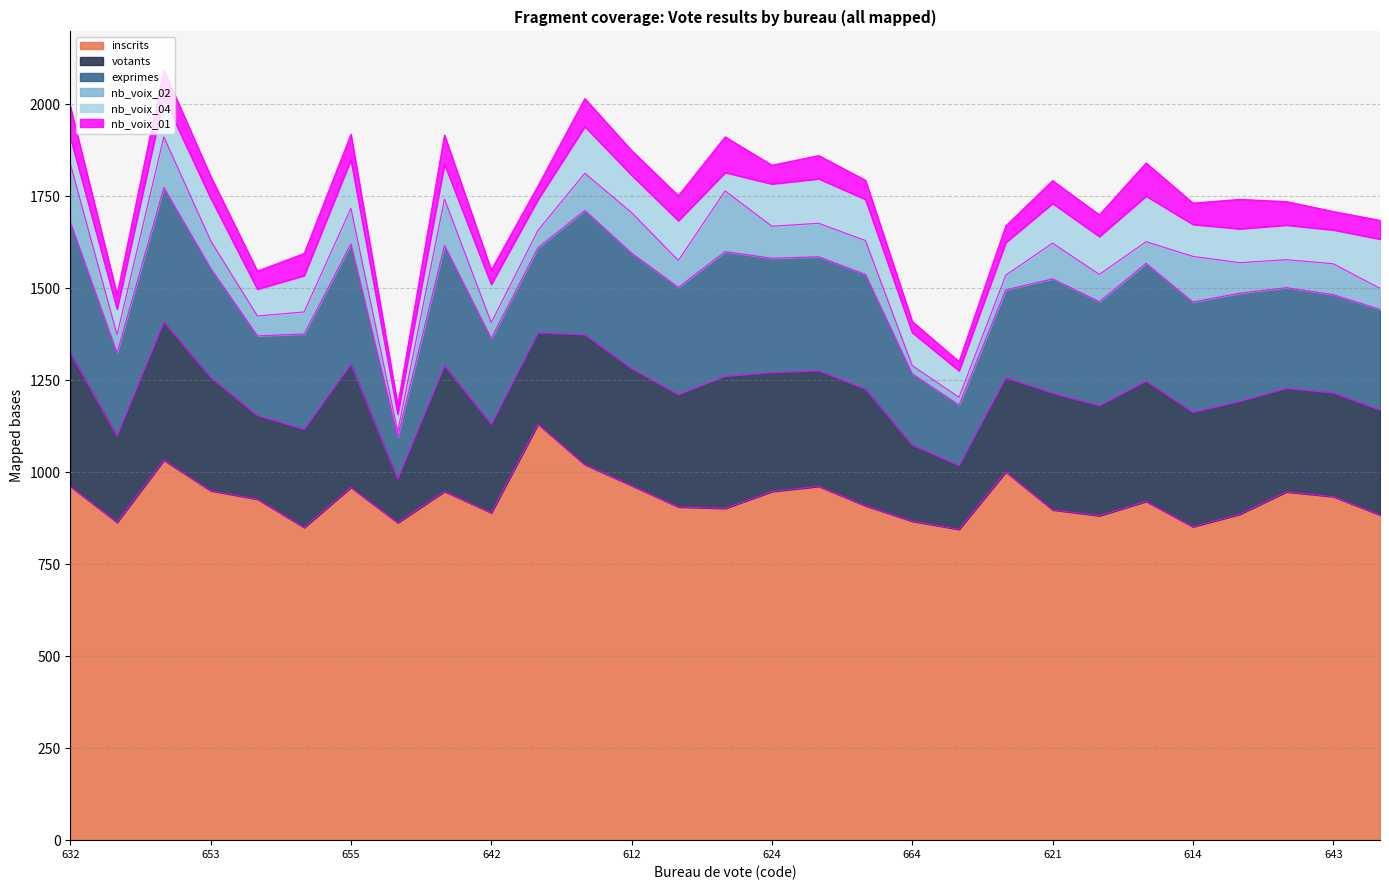

What is the value of the nb_voix_04 point at the 9th from the left?

95